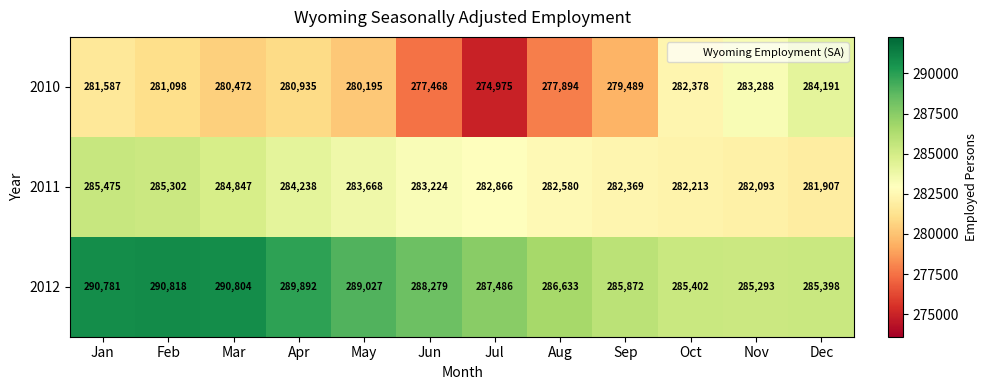

True or false: 2012 has a value of 285398 at Dec.

True